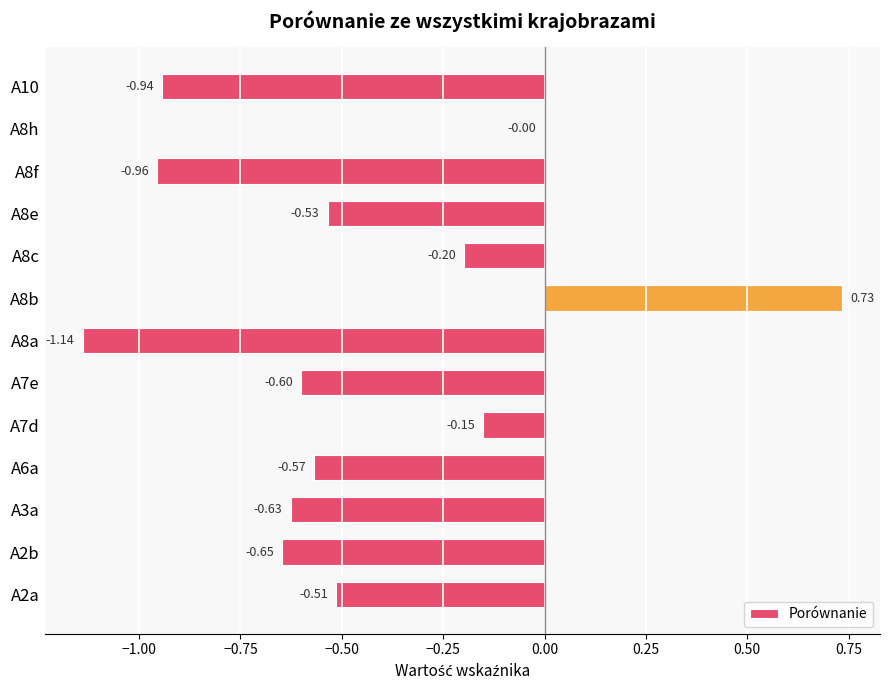

What is the change in value from A8b to A8f?

-1.7